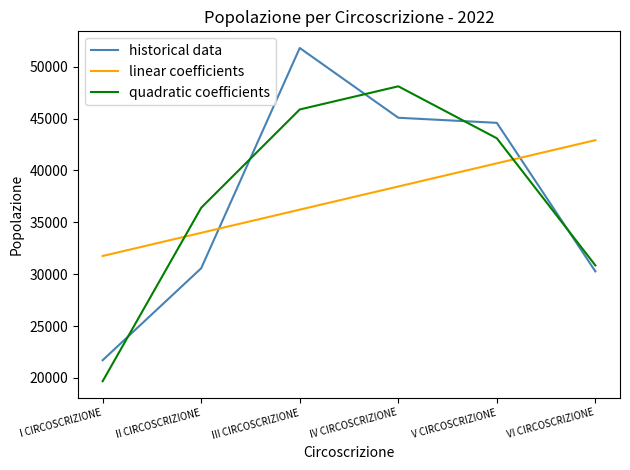

Does the chart display data point markers on the line(s)?

No